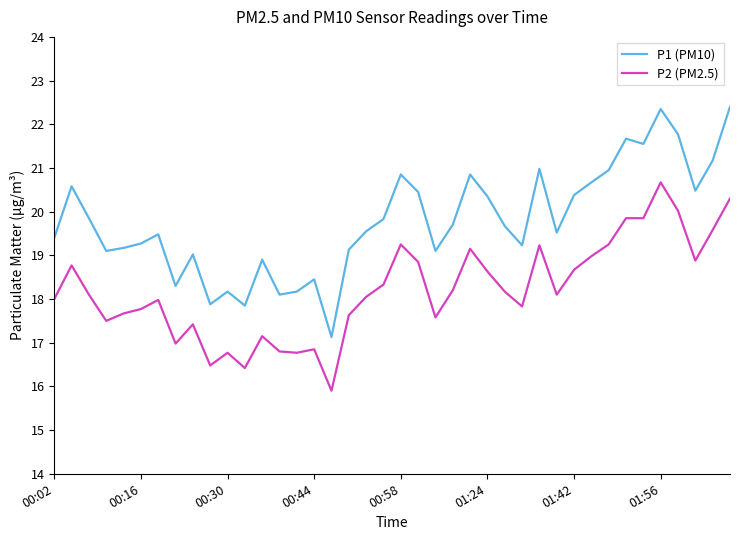

Which series has the largest range (max minus min)?

P1 (PM10)